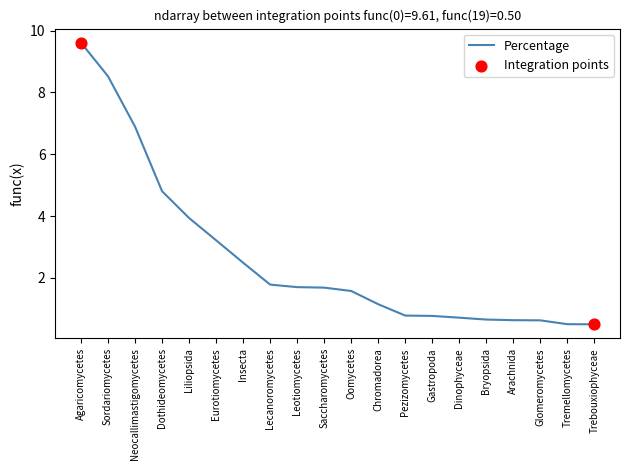

Between Liliopsida and Neocallimastigomycetes, which is larger?

Neocallimastigomycetes